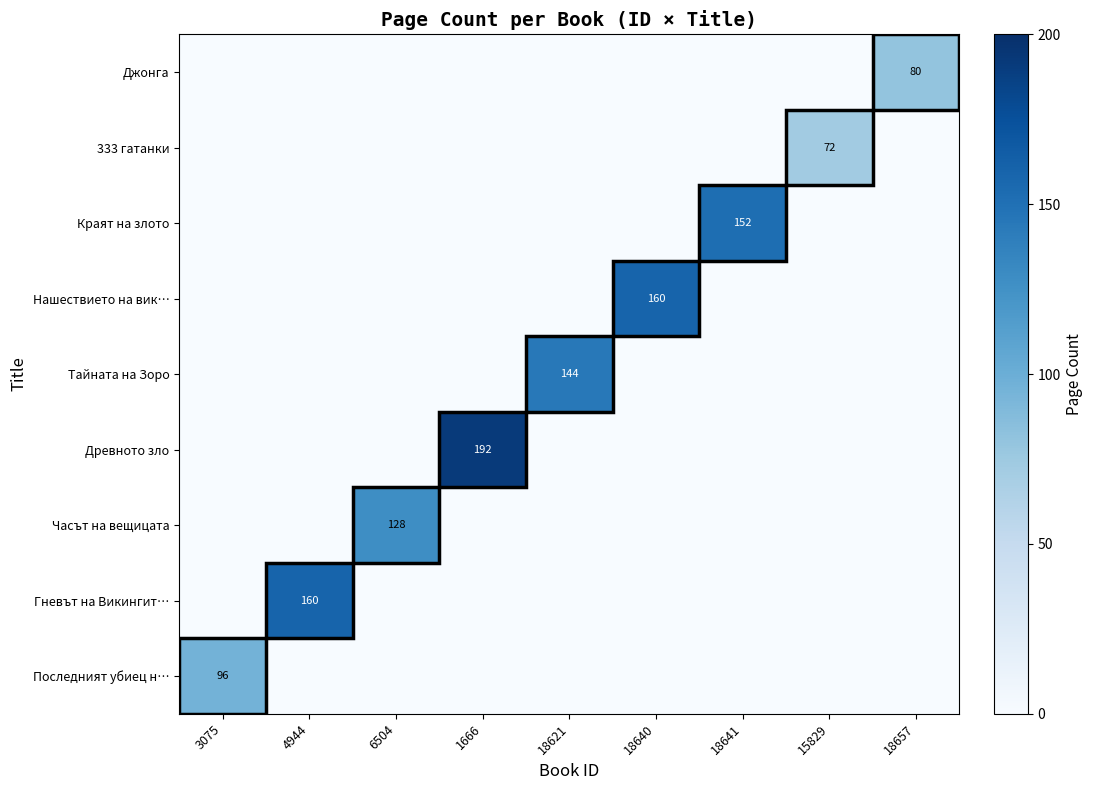

The value of Джонга at 18657 is 121. True or false?

False